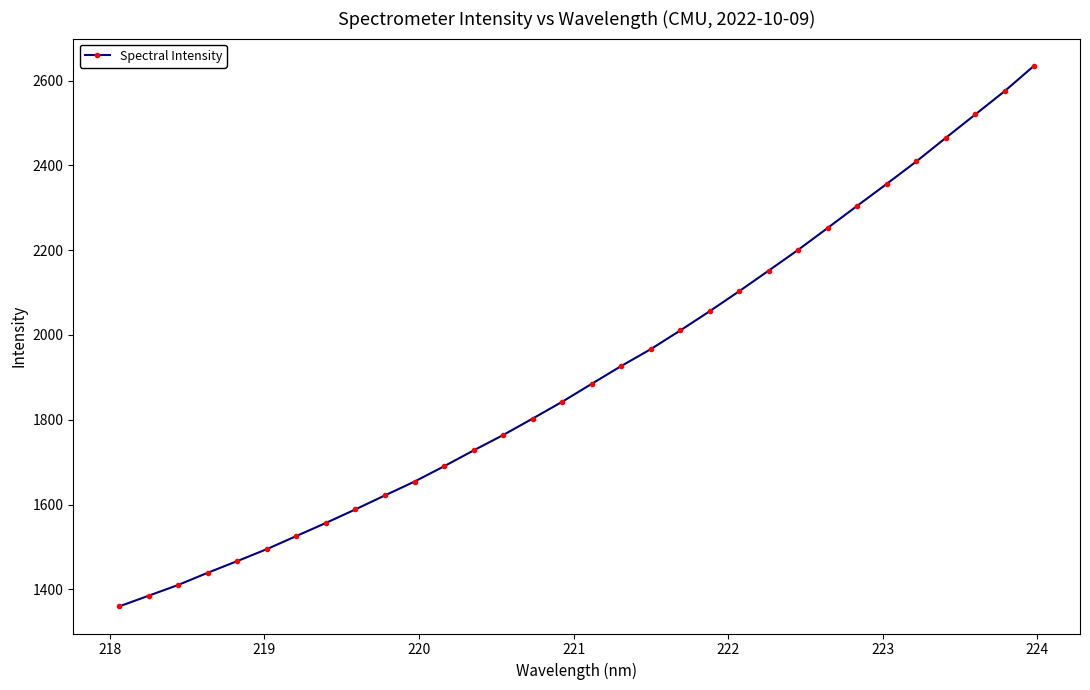

What is the difference between the maximum and minimum values?

1275.5